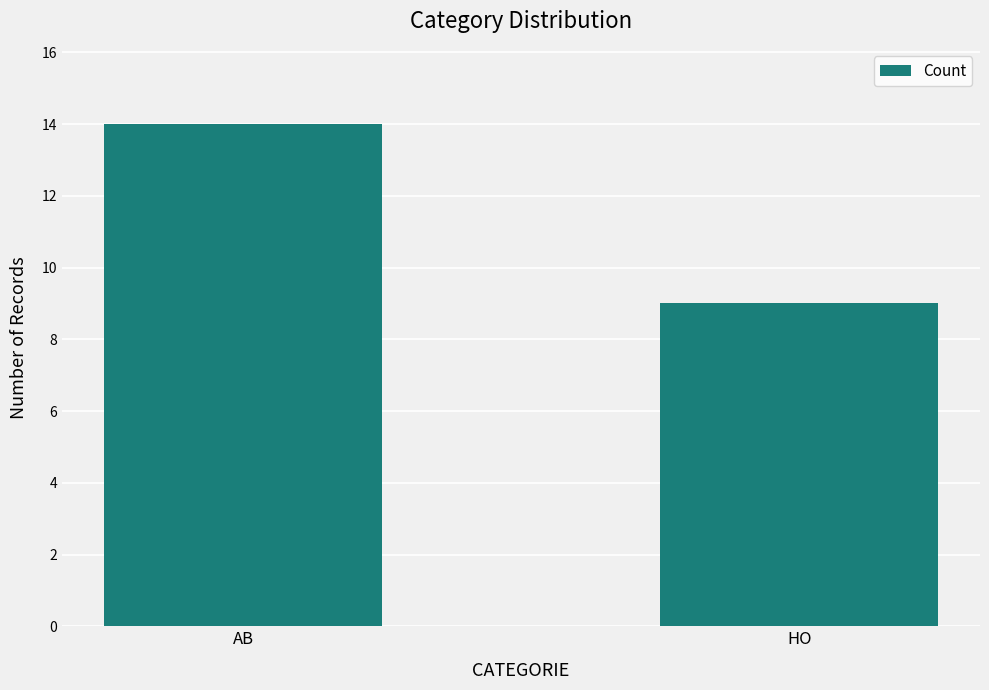

What is the label of the 1st bar from the left?

AB